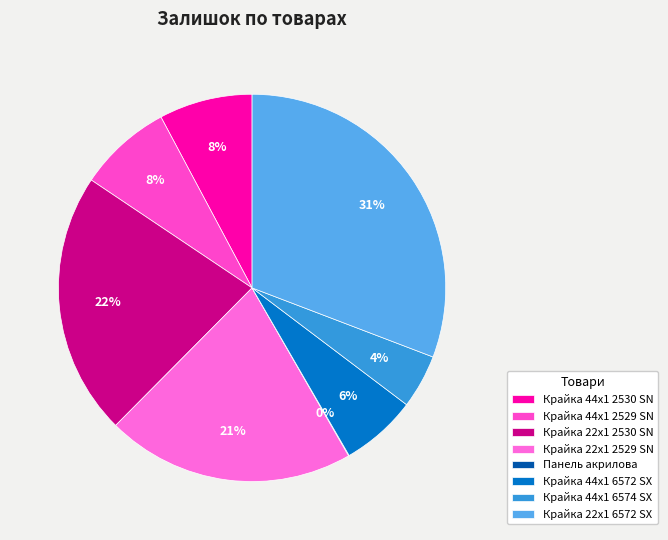

Rank the categories by value from highest to lowest.

Крайка 22x1 мм. Skin Комо 6572 SX, Крайка 22x1 мм. Skin Комо 2530 SN, Крайка 22x1 мм. Skin Комо 2529 SN, Крайка 44x1 мм. Skin Комо 2530 SN, Крайка 44x1 мм. Skin Комо 2529 SN, Крайка 44x1 мм. Skin Комо 6572 SX, Крайка 44x1 мм. Skin Комо 6574 SX, Панель акрилова Acrylic 18 мм.